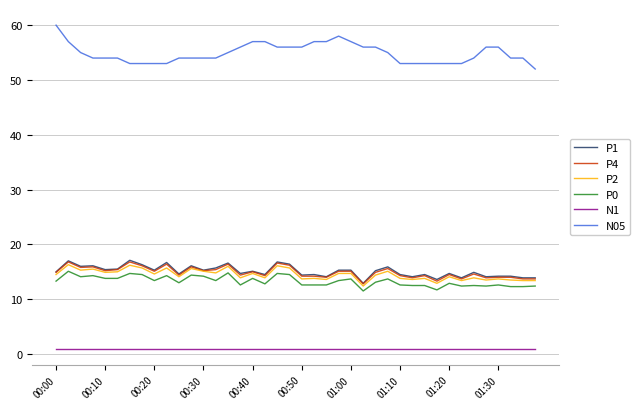

True or false: P0 and P2 cross at least once.

False